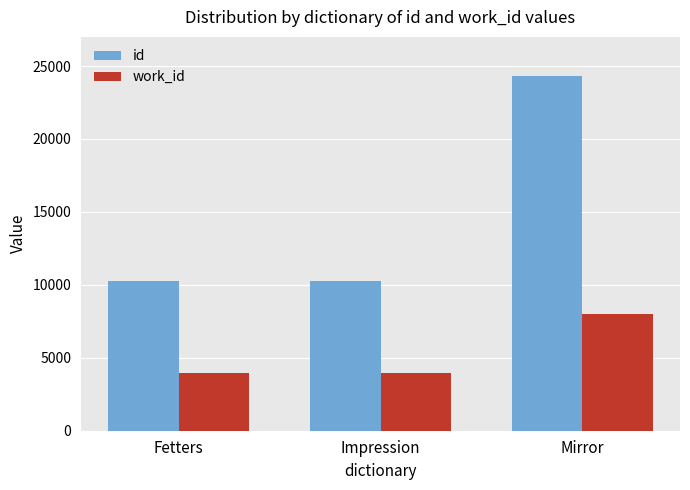

At Mirror, list the series in order from largest to smallest.

id, work_id